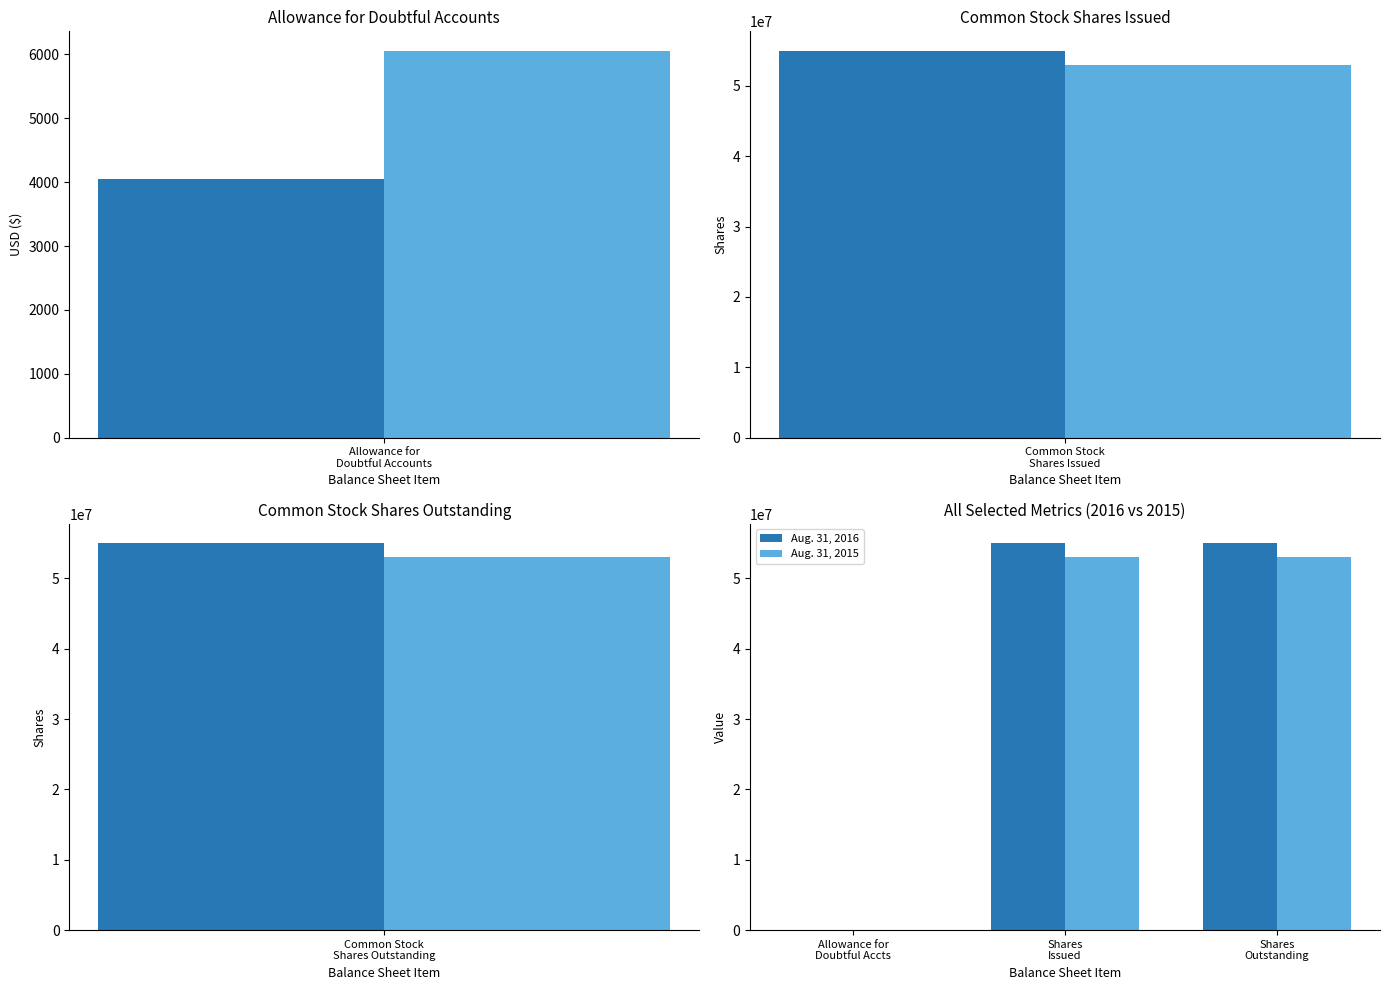

What is the total value across all series at Shares Outstanding?

108007748